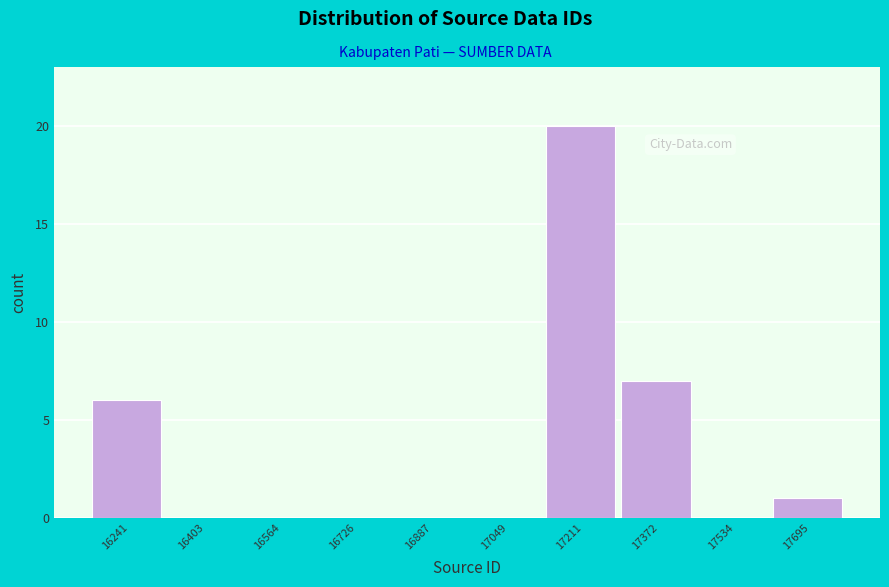

Reading left to right, list all the values displayed in this chart.

16241=6	16403=0	16564=0	16726=0	16887=0	17049=0	17211=20	17372=7	17534=0	17695=1